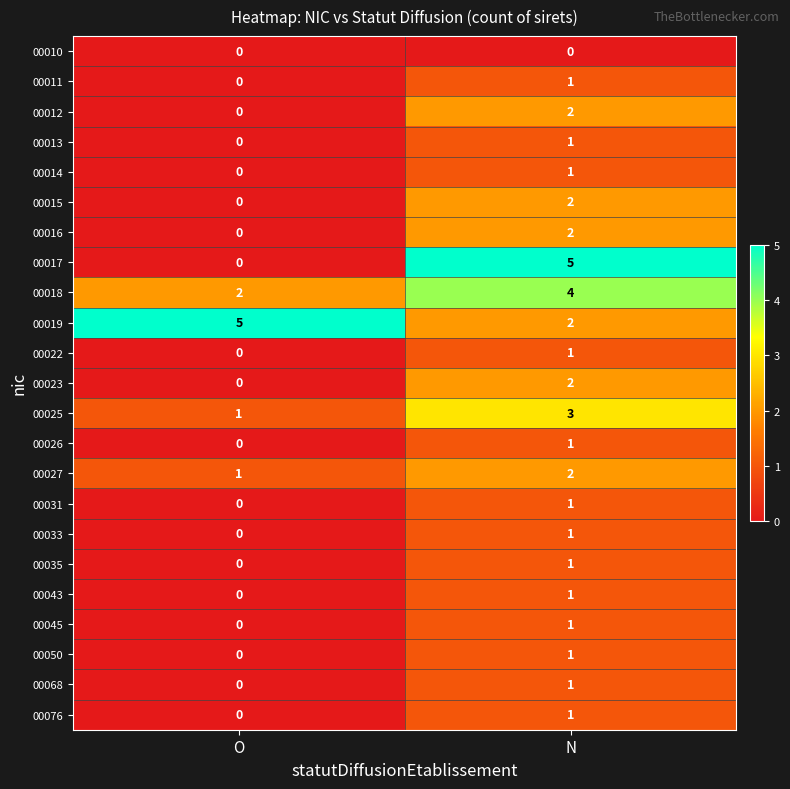

The value of 00023 at N is 2. True or false?

True